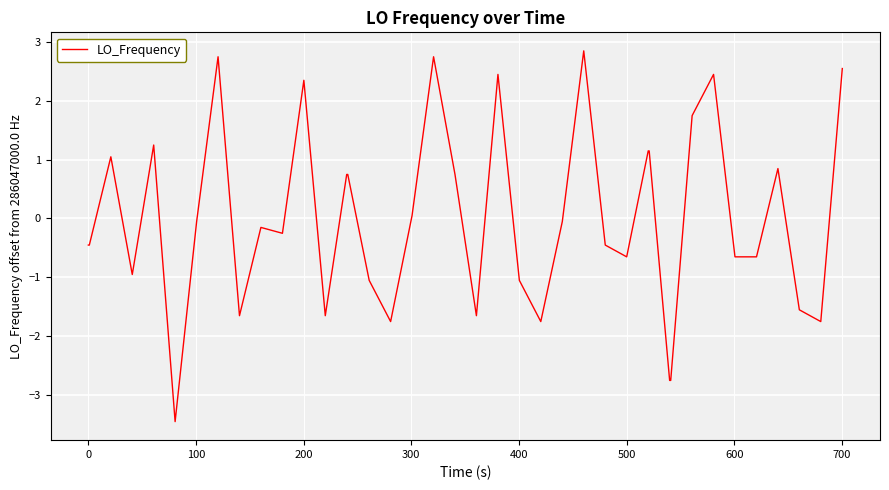

What is the difference between the maximum and minimum values?

6.3